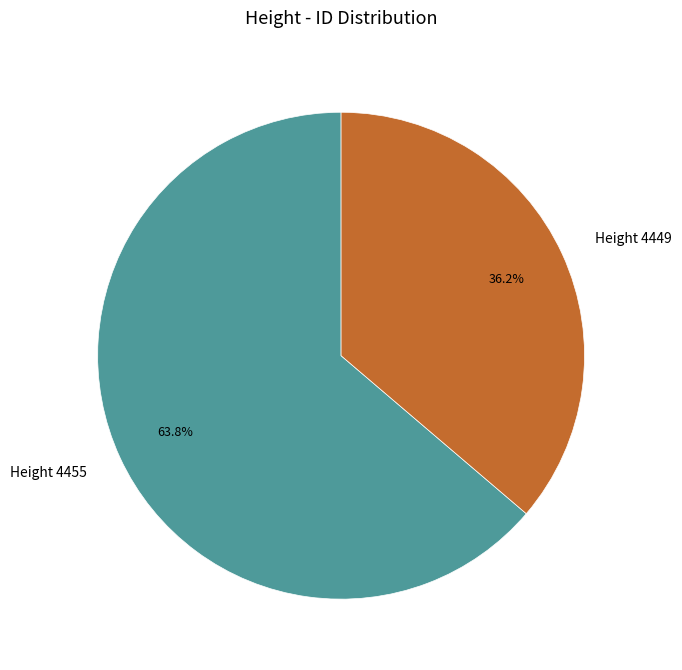

What percentage is the Height 4455 slice, to the nearest percent?

64%